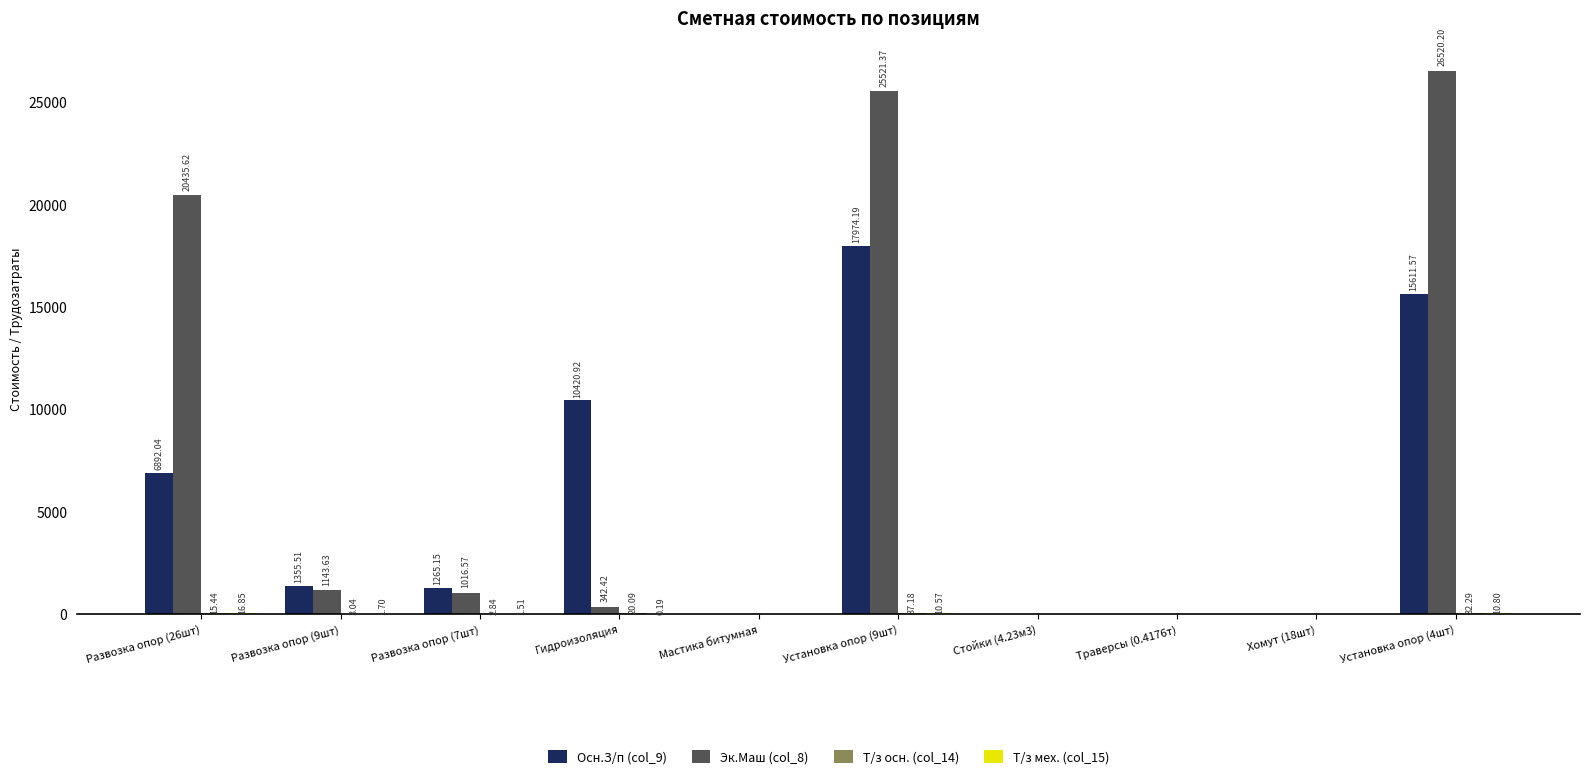

What is the sum of the Эк.Маш (col_8) values at Гидроизоляция and Хомут (18шт)?

342.4